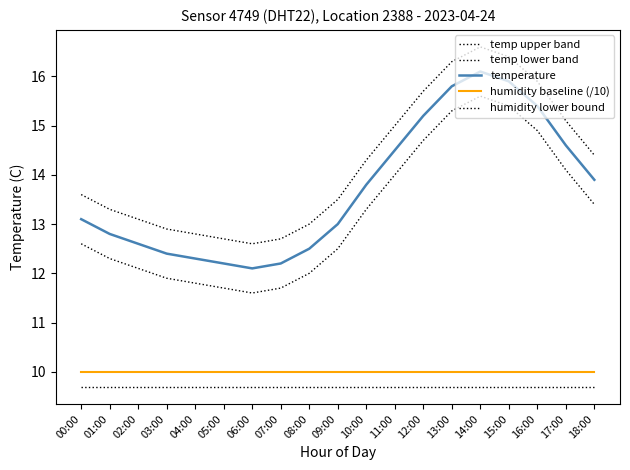

Reading left to right, list all the values displayed in this chart.

temp upper band: 13.6	13.3	13.1	12.9	12.8	12.7	12.6	12.7	13.0	13.5	14.3	15.0	15.7	16.3	16.6	16.4	15.9	15.1	14.4
temp lower band: 12.6	12.3	12.1	11.9	11.8	11.7	11.6	11.7	12.0	12.5	13.3	14.0	14.7	15.3	15.6	15.4	14.9	14.1	13.4
temperature: 13.1	12.8	12.6	12.4	12.3	12.2	12.1	12.2	12.5	13.0	13.8	14.5	15.2	15.8	16.1	15.9	15.4	14.6	13.9
humidity baseline (/10): 10.0	10.0	10.0	10.0	10.0	10.0	10.0	10.0	10.0	10.0	10.0	10.0	10.0	10.0	10.0	10.0	10.0	10.0	10.0
humidity lower bound: 9.7	9.7	9.7	9.7	9.7	9.7	9.7	9.7	9.7	9.7	9.7	9.7	9.7	9.7	9.7	9.7	9.7	9.7	9.7